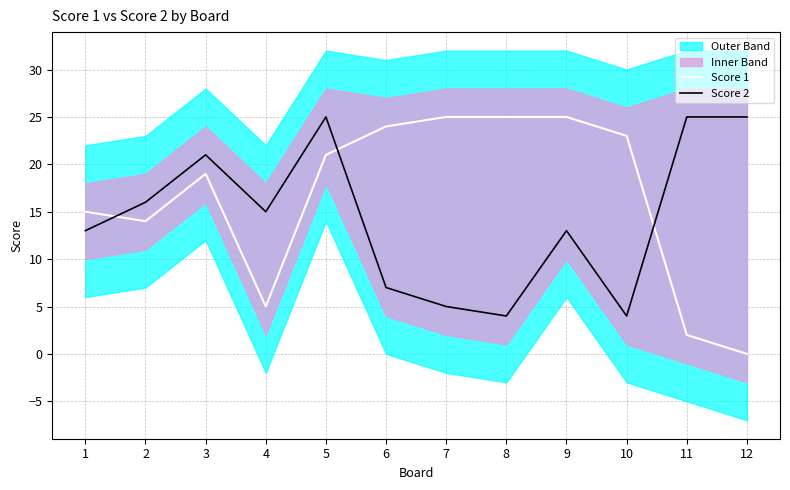

Which has a higher value, 12 or 9?

9